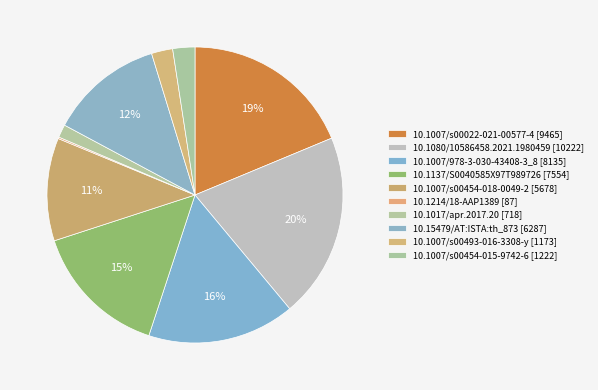

The 10.1007/s00454-018-0049-2 slice represents 20% of the pie. True or false?

False